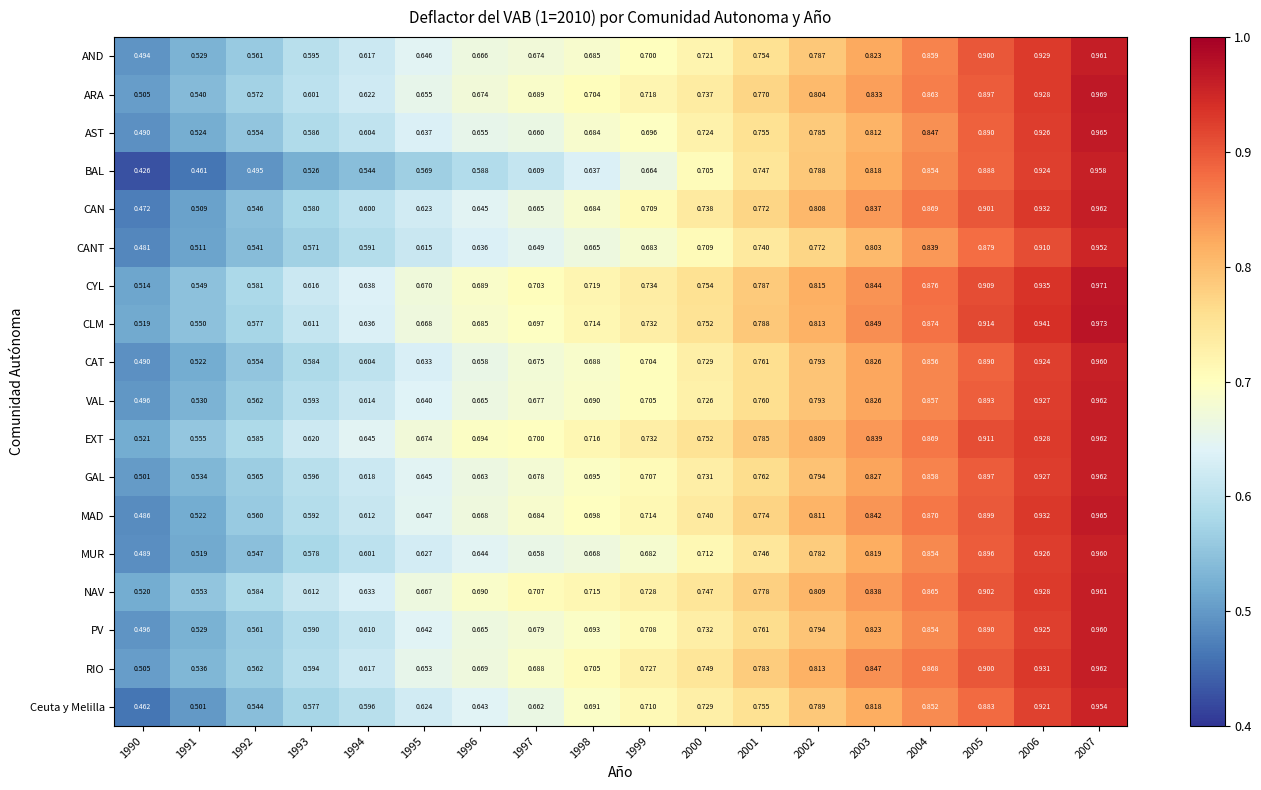

Is the value of GAL at 2004 greater than the value of MAD at 1995?

Yes